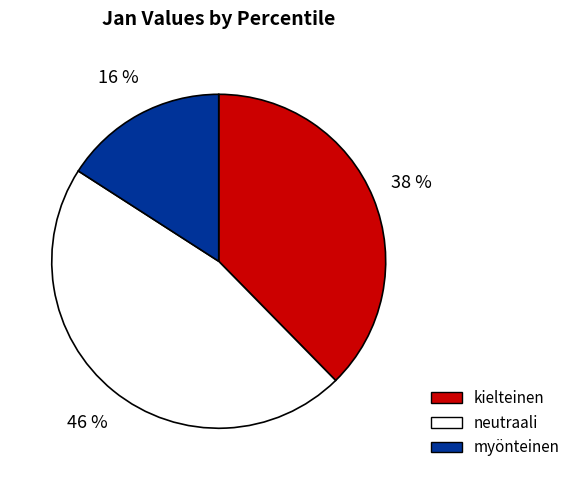

What percentage is the neutraali slice, to the nearest percent?

46%